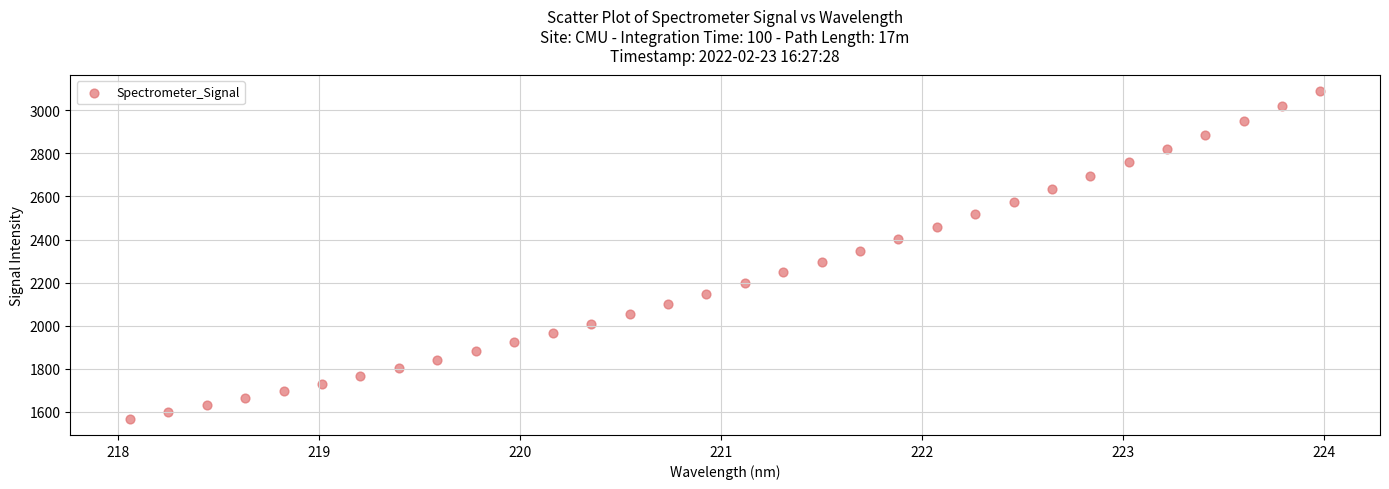

What is the range of Y values (max minus min)?

1520.1